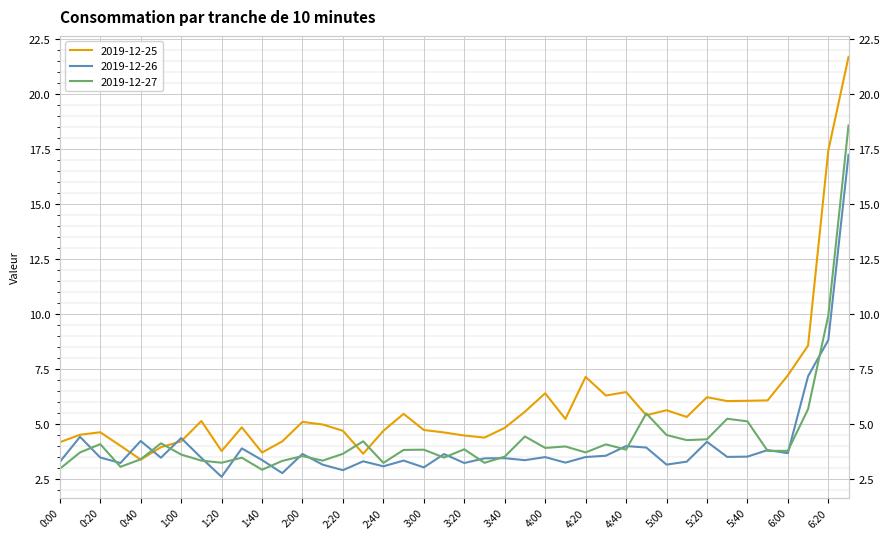

How many interior local valleys does the 2019-12-26 series have?

13